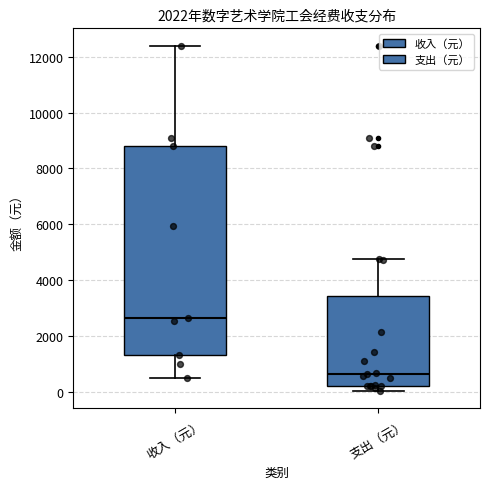

Which box is the tallest, from its lower edge to its upper edge?

收入（元）